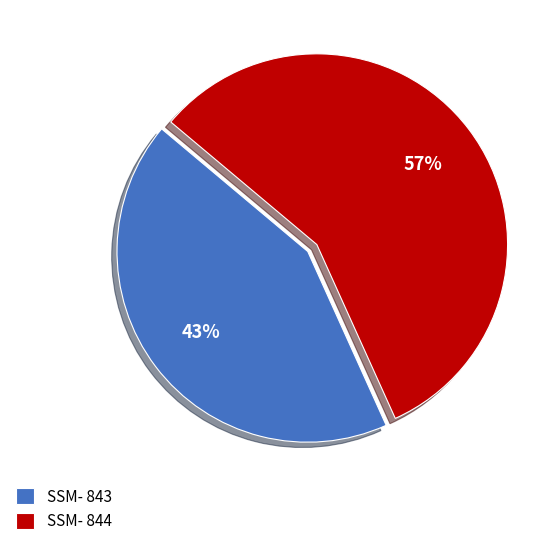

Rank the categories by value from highest to lowest.

SSM- 844, SSM- 843